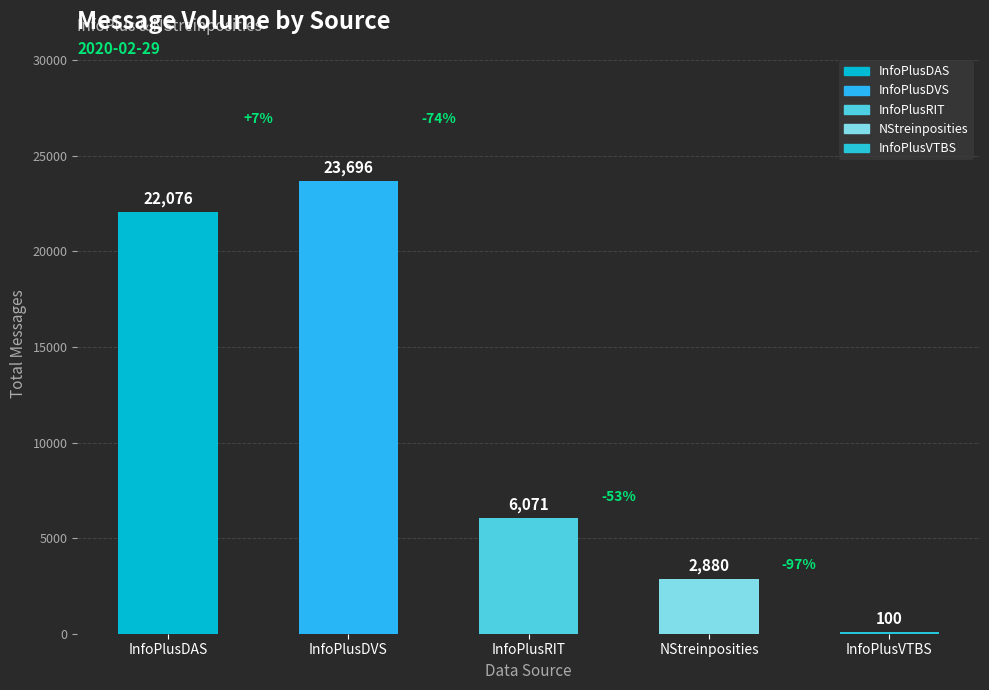

What is the label of the 3rd bar from the right?

InfoPlusRIT